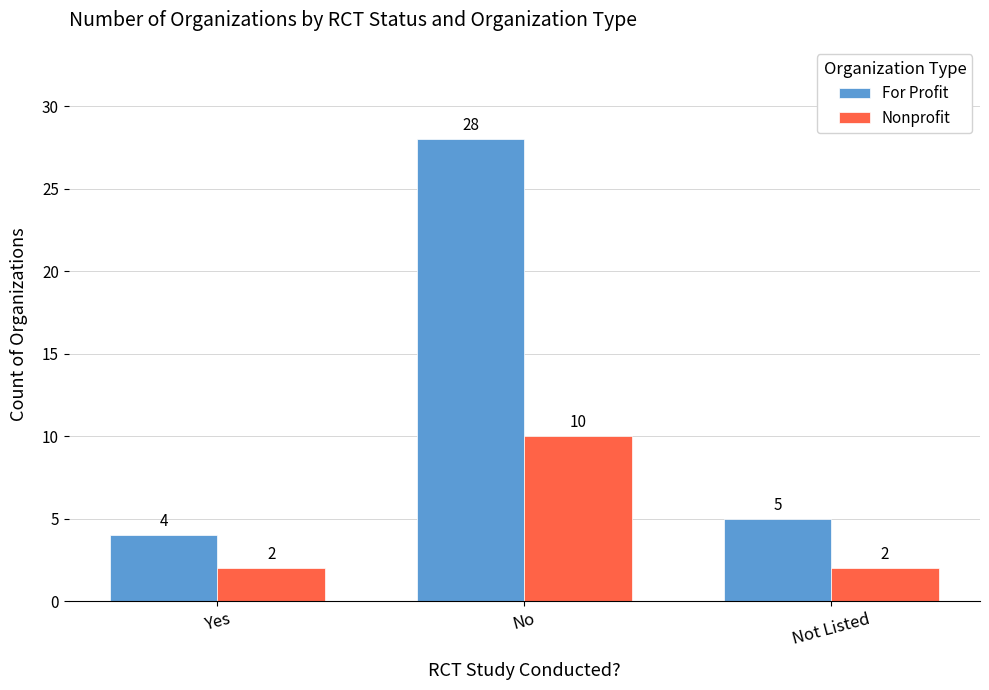

What is the average value of the Nonprofit series?

5